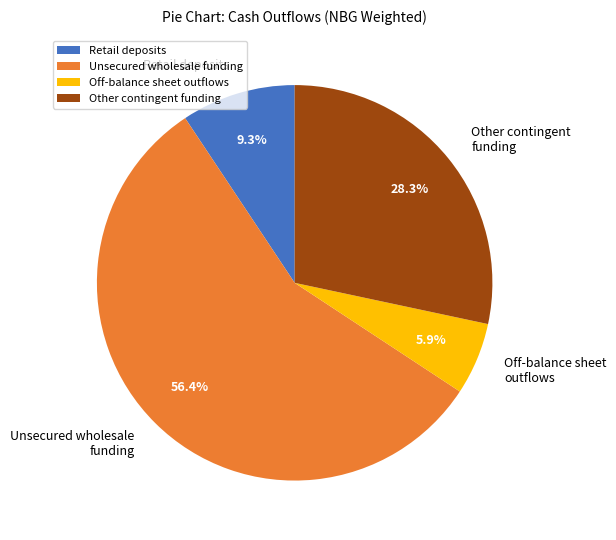

To the nearest percent, what percentage of the pie is Unsecured wholesale funding?

56%